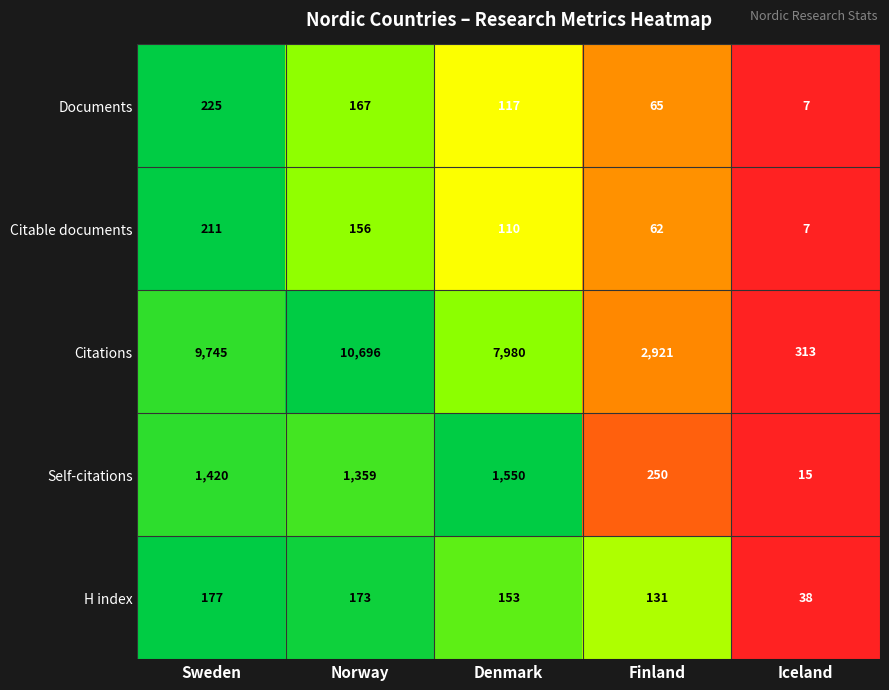

Reading left to right, what are all the values shown in this chart?

Documents: Sweden=225	Norway=167	Denmark=117	Finland=65	Iceland=7
Citable documents: Sweden=211	Norway=156	Denmark=110	Finland=62	Iceland=7
Citations: Sweden=9745	Norway=10696	Denmark=7980	Finland=2921	Iceland=313
Self-citations: Sweden=1420	Norway=1359	Denmark=1550	Finland=250	Iceland=15
H index: Sweden=177	Norway=173	Denmark=153	Finland=131	Iceland=38